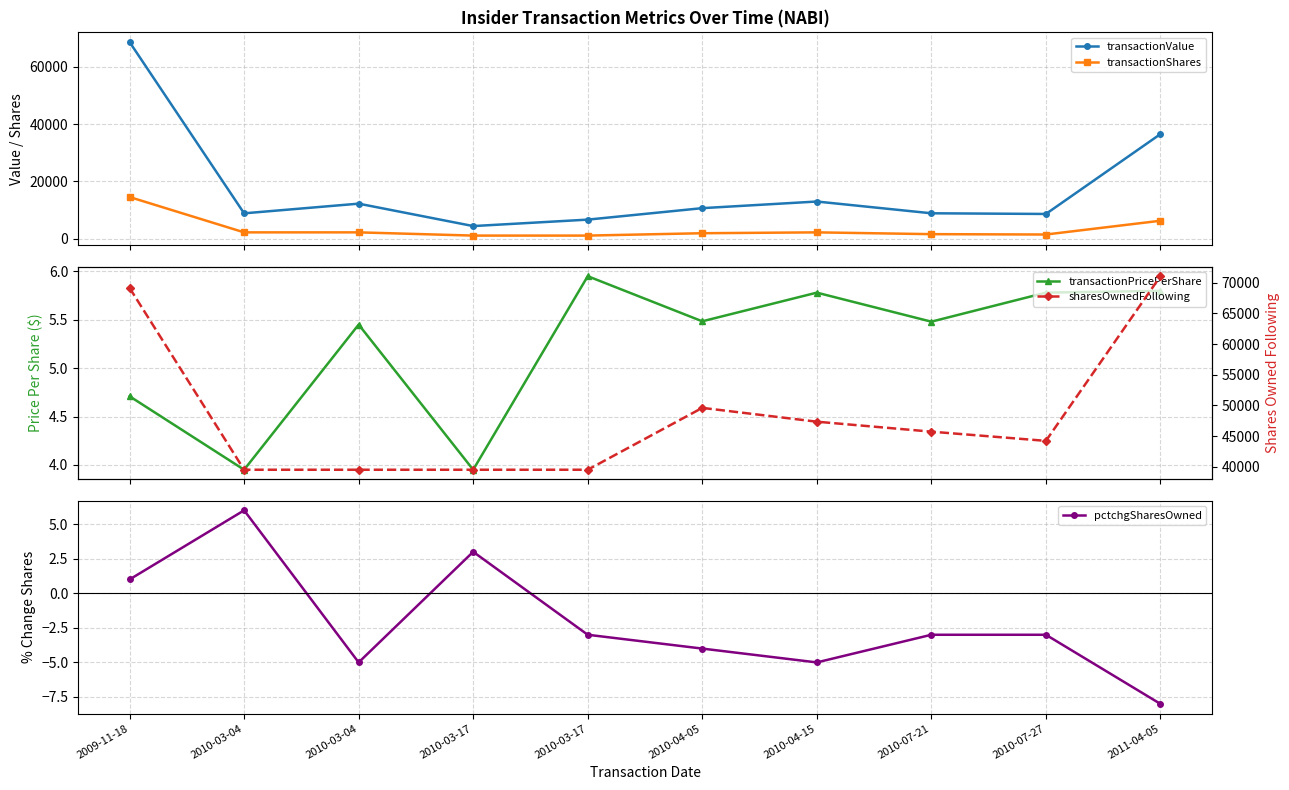

Does the chart display data point markers on the line(s)?

Yes